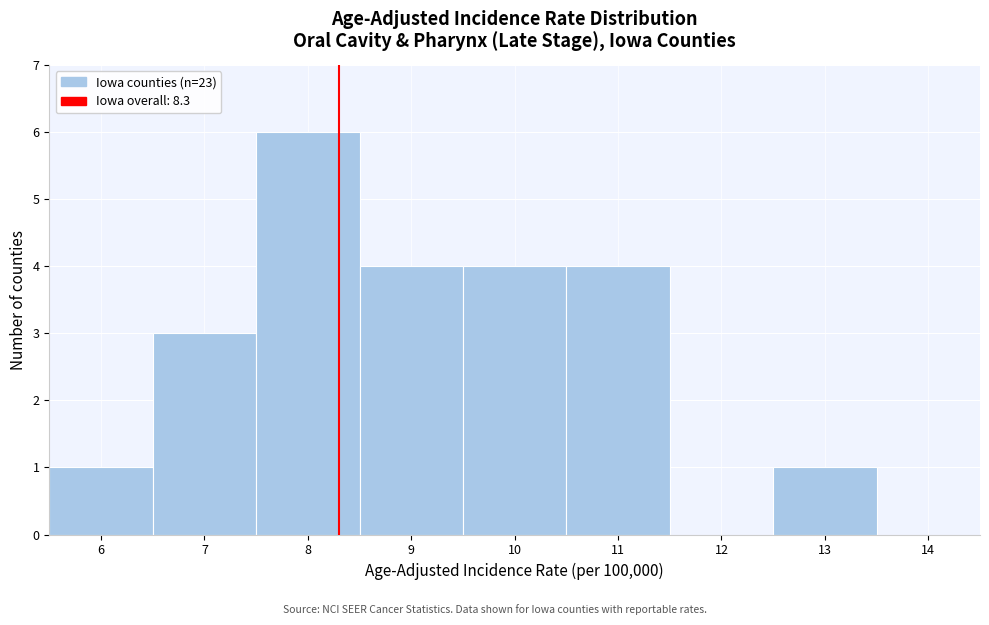

Reading left to right, transcribe this chart: for each bar, give the range it covers on the x-axis and its height. The values are not printed on the chart, so give them approximately, as read against the axis.

5.5 to 6.5: 1
6.5 to 7.5: 3
7.5 to 8.5: 6
8.5 to 9.5: 4
9.5 to 10.5: 4
10.5 to 11.5: 4
11.5 to 12.5: 0
12.5 to 13.5: 1